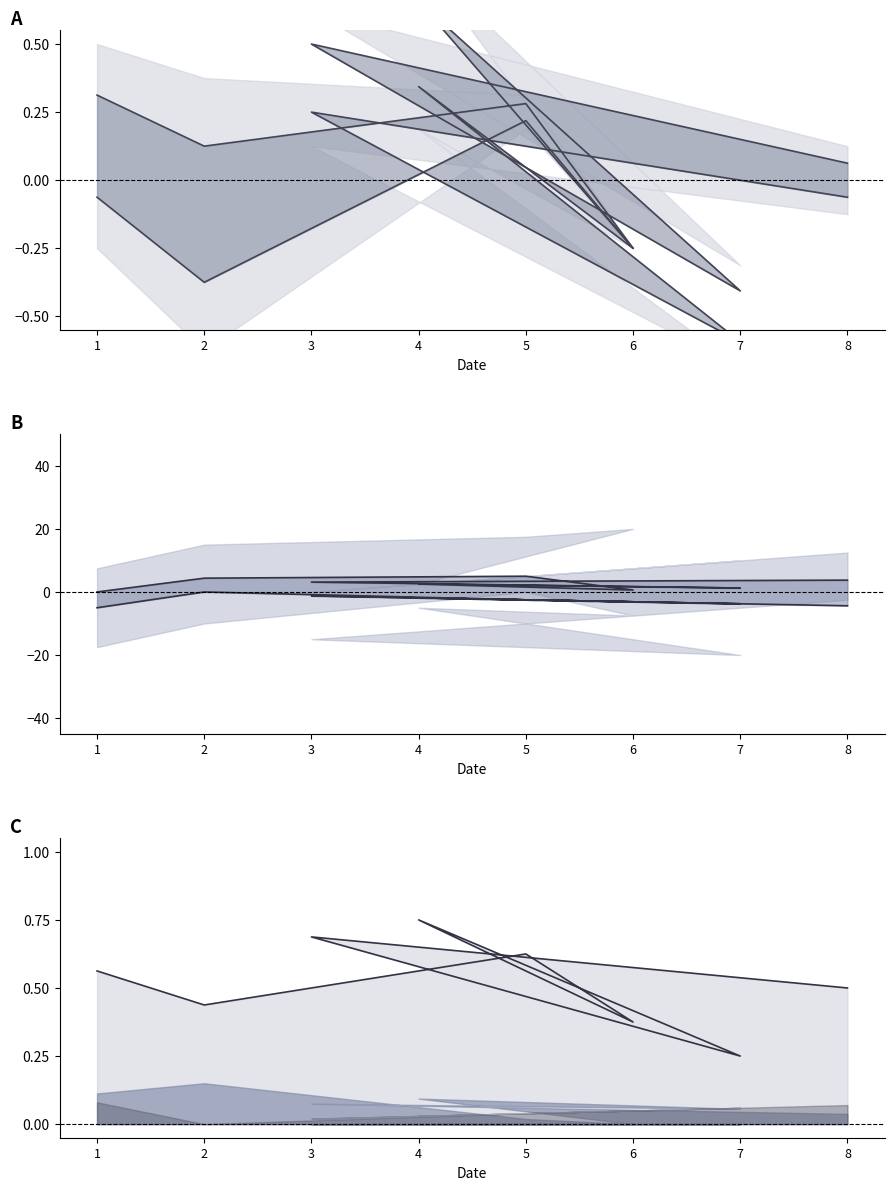

Is it true that upper_line equals 0.6 at 1?

True